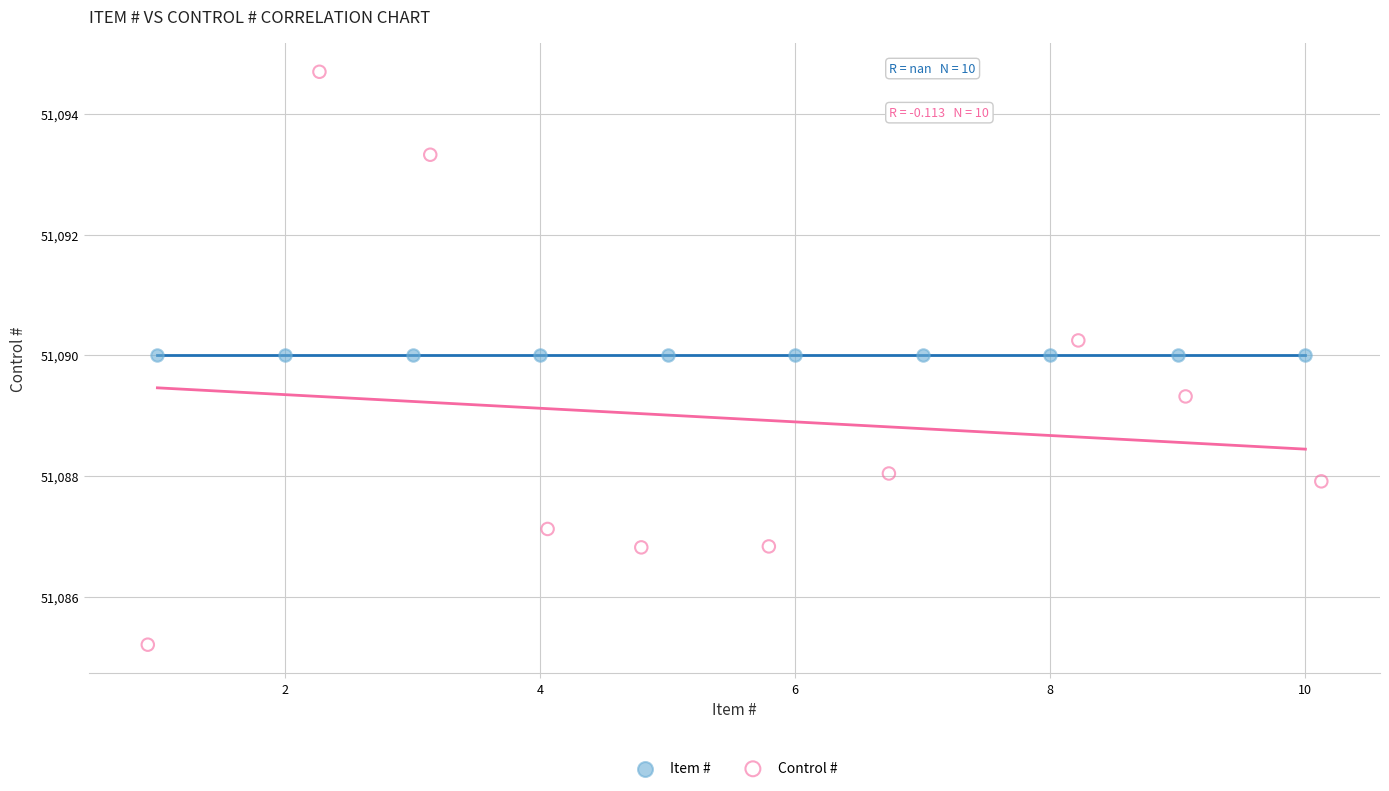

Which series reaches the maximum Y coordinate?

Control #